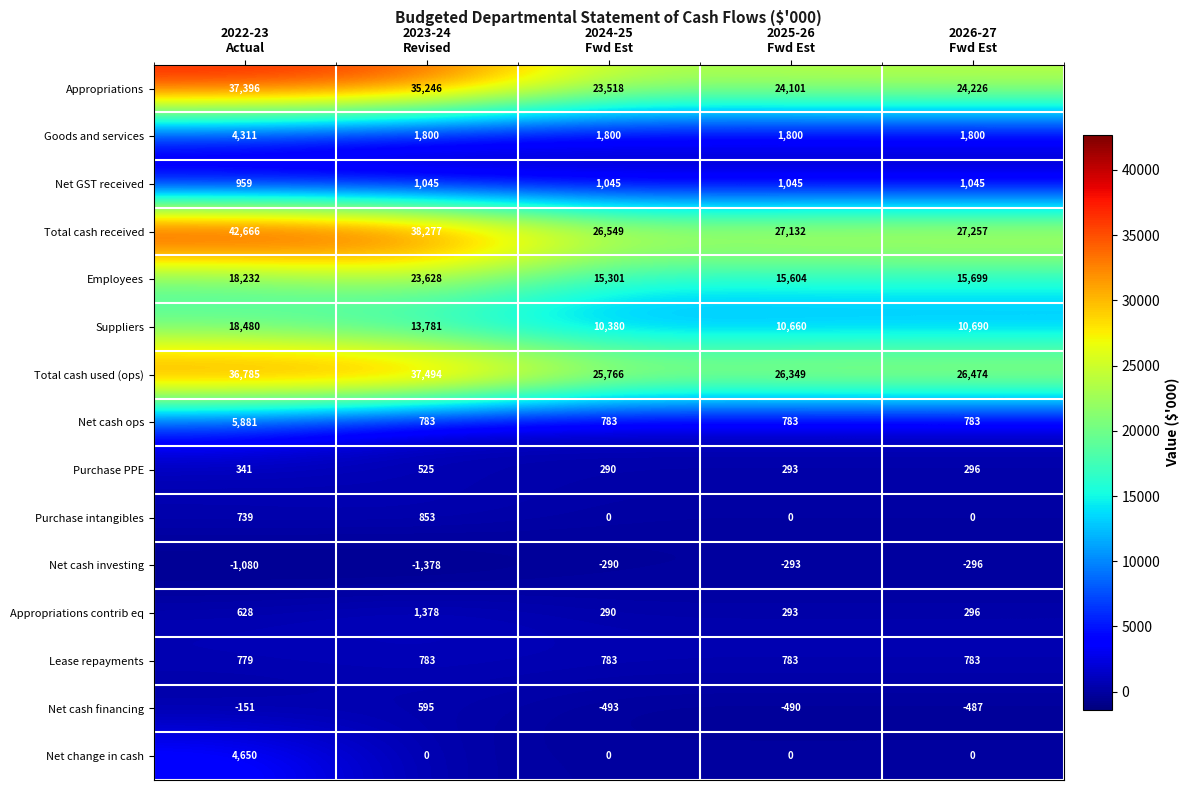

Count the number of categories in the chart.

5